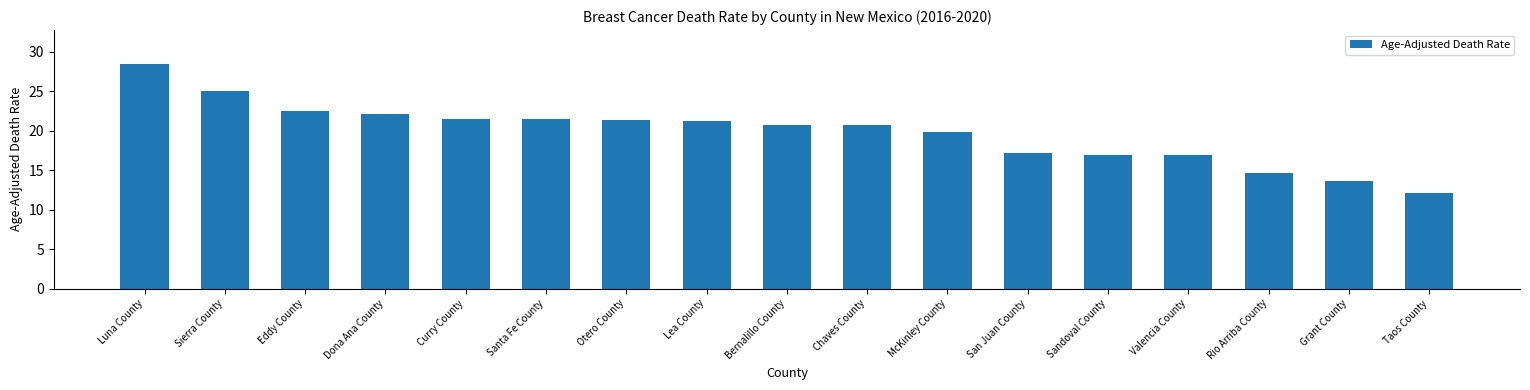

Are the bars horizontal?

No